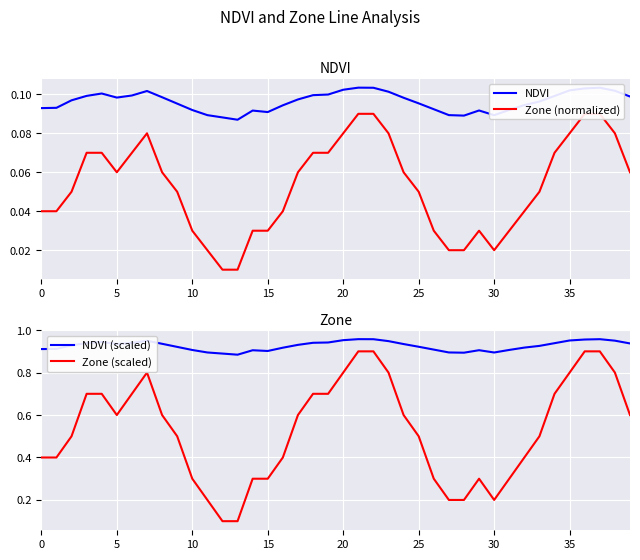

How many distinct data groups are displayed?

4